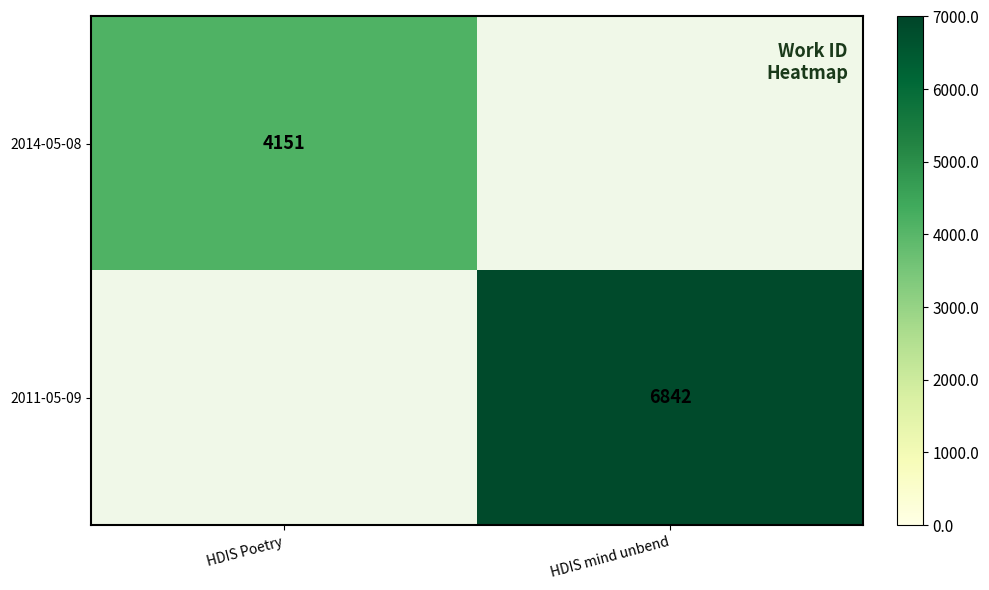

Is it true that 2011-05-09 equals 1735 at HDIS mind unbend?

False